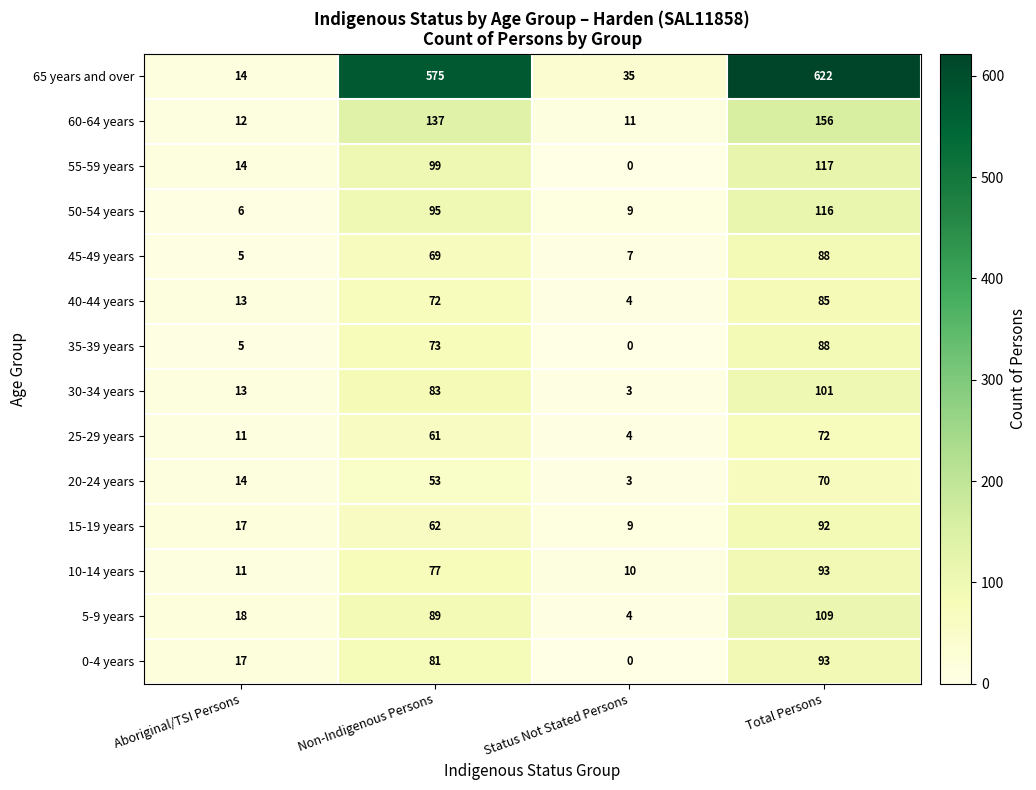

At which label is 55-59 years closest to 58?

Non-Indigenous Persons